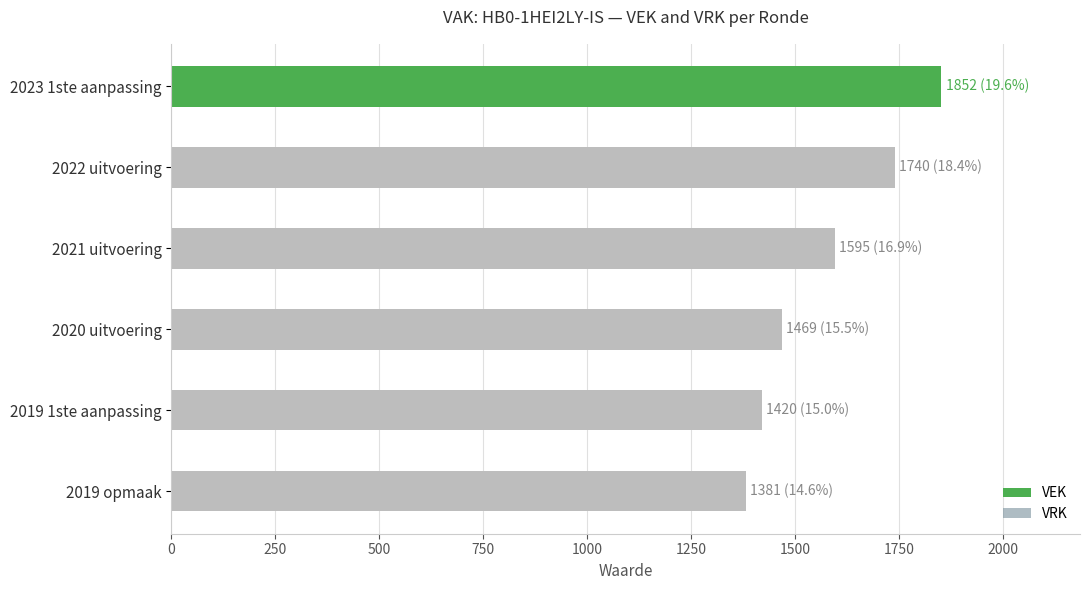

What is the average value?

1576